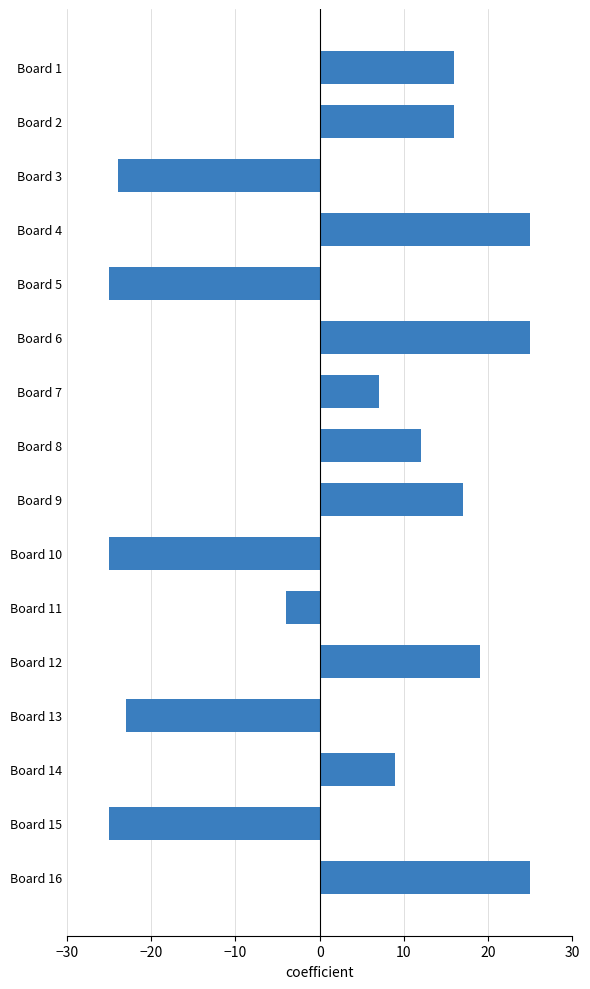

What is the difference between the second highest and minimum values?

50